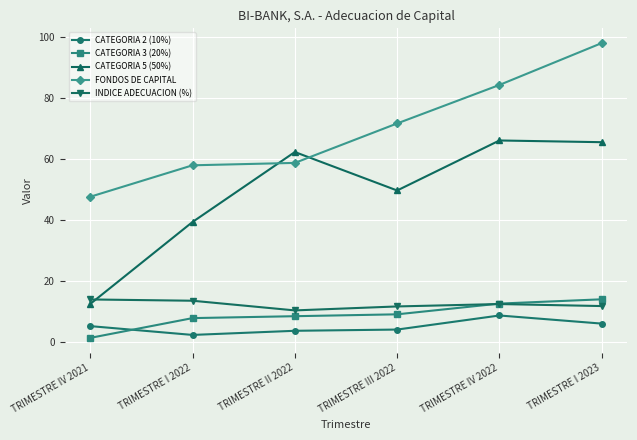

Which label corresponds to the largest value in the chart?

TRIMESTRE I 2023